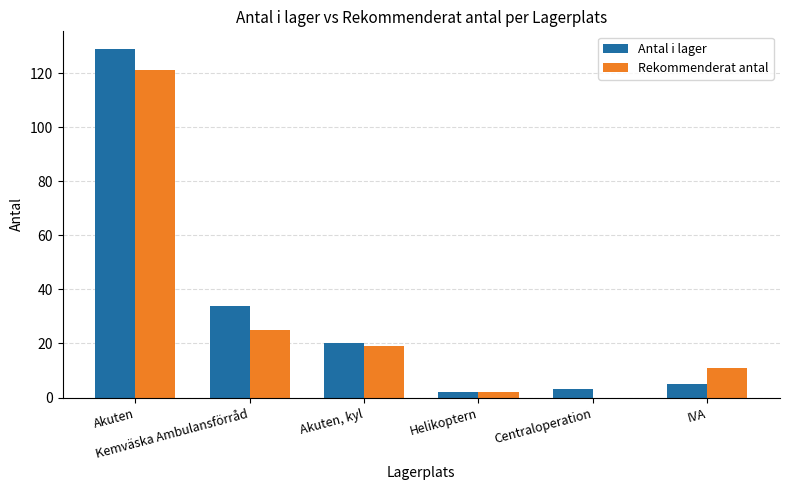

What is the sum of the Rekommenderat antal values at Akuten and Akuten, kyl?

140